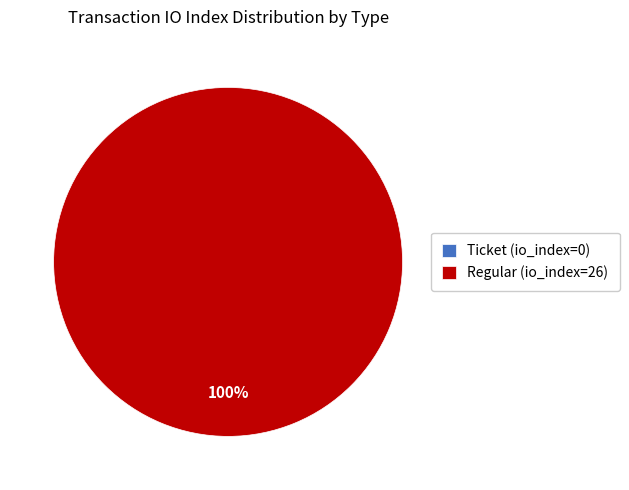

What percentage do Ticket (io_index=0) and Regular (io_index=26) together represent?

100.0%